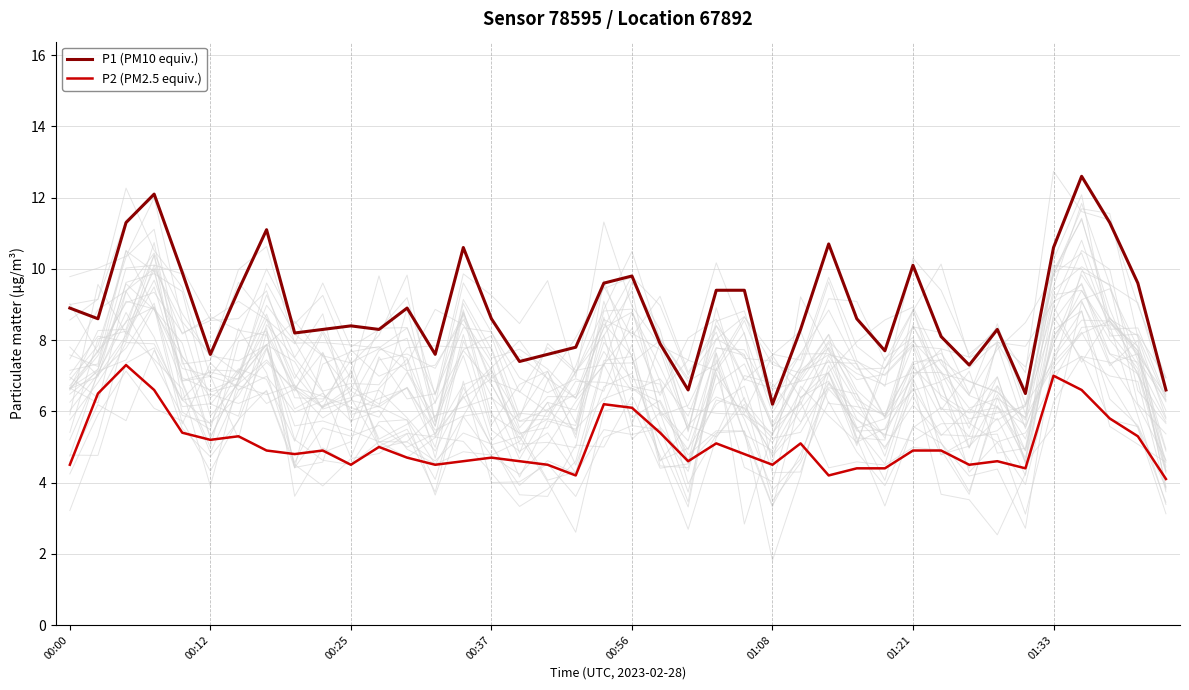

Reading right to left, transcribe all the data shown in this chart.

P1 (PM10 equiv.): 6.6	9.6	11.3	12.6	10.6	6.5	8.3	7.3	8.1	10.1	7.7	8.6	10.7	8.3	6.2	9.4	9.4	6.6	7.9	9.8	9.6	7.8	7.6	7.4	8.6	10.6	7.6	8.9	8.3	8.4	8.3	8.2	11.1	9.4	7.6	9.9	12.1	11.3	8.6	8.9
P2 (PM2.5 equiv.): 4.1	5.3	5.8	6.6	7.0	4.4	4.6	4.5	4.9	4.9	4.4	4.4	4.2	5.1	4.5	4.8	5.1	4.6	5.4	6.1	6.2	4.2	4.5	4.6	4.7	4.6	4.5	4.7	5.0	4.5	4.9	4.8	4.9	5.3	5.2	5.4	6.6	7.3	6.5	4.5